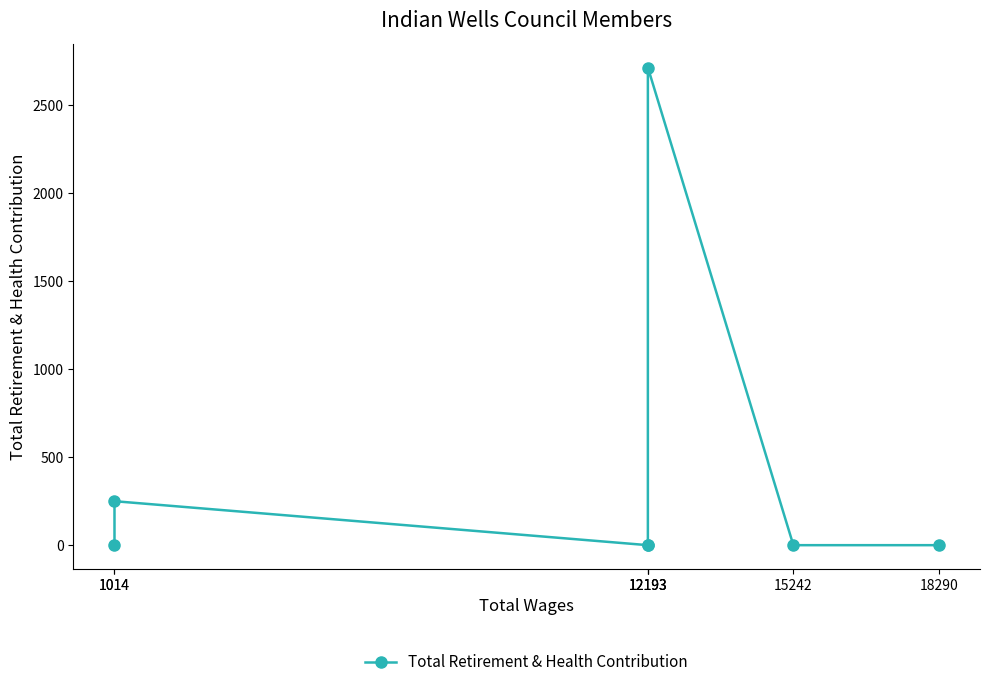

Where is the data nearest to the value 1357?

1014